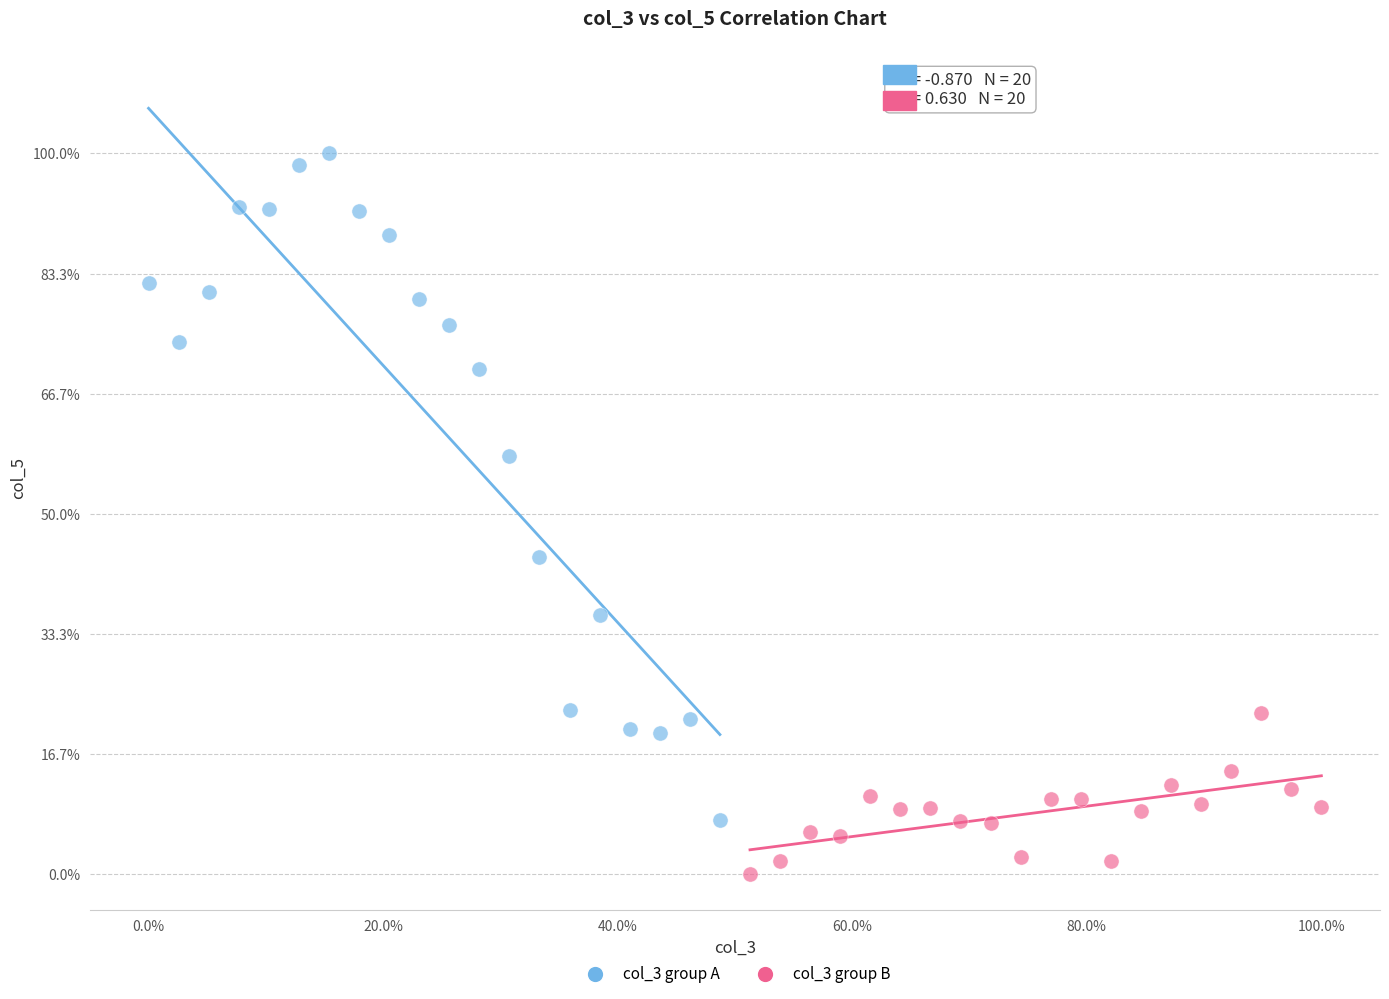

What are all the series names shown in the legend?

col_3 group A, col_3 group B